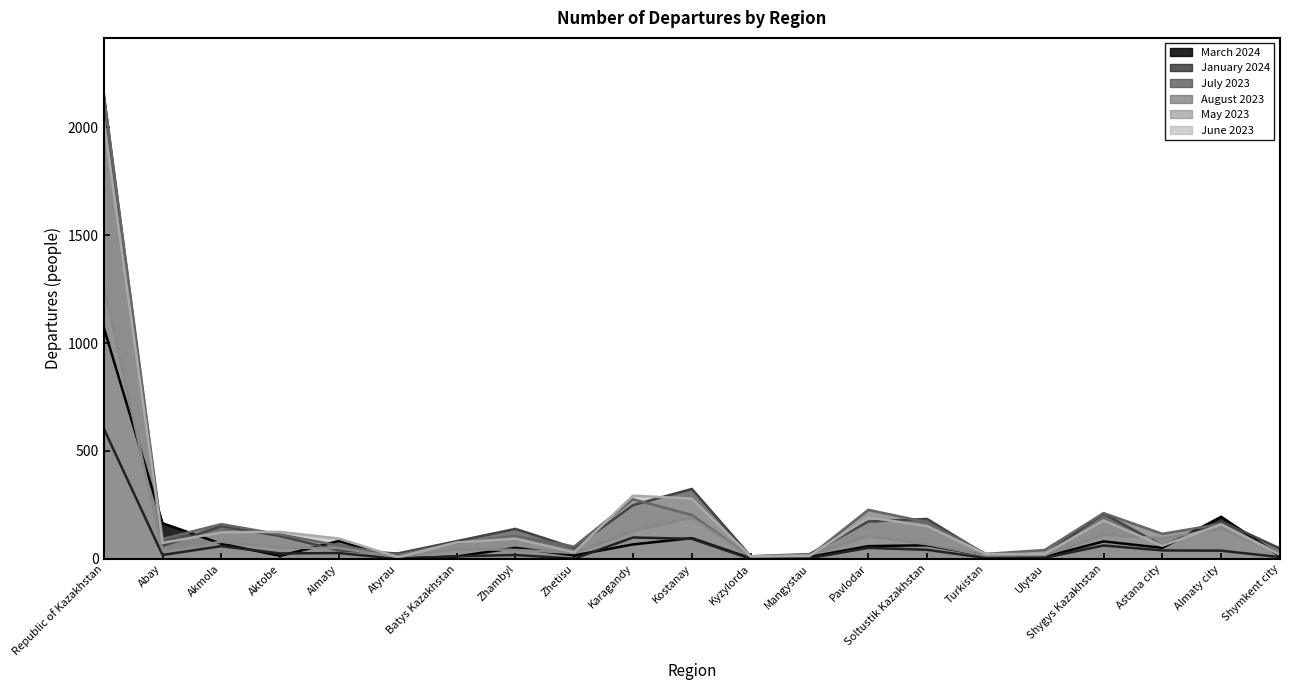

What is the label of the 5th point from the right?

Ulytau